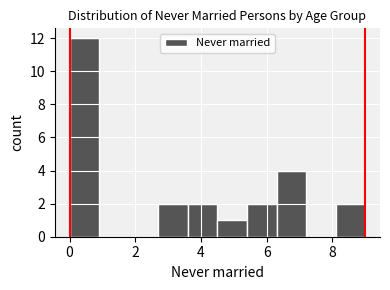

How tall is the bar that spans 6.3 to 7.2 on the x-axis? Neither the bar edges nor the heights are printed on the chart, so give them approximately, as read against the axes.

4